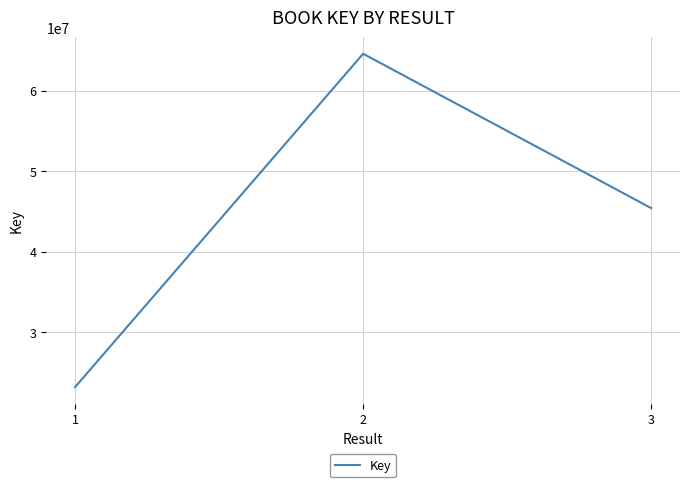

List the labels in order of value, largest first.

2, 3, 1